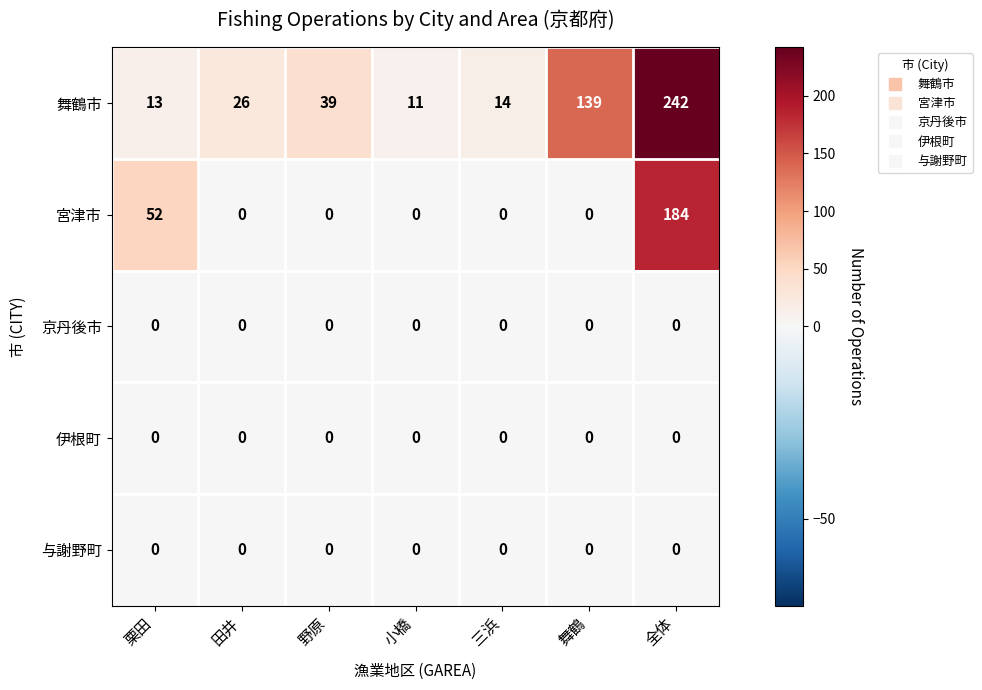

What is the sum of all 舞鶴市 values?

484